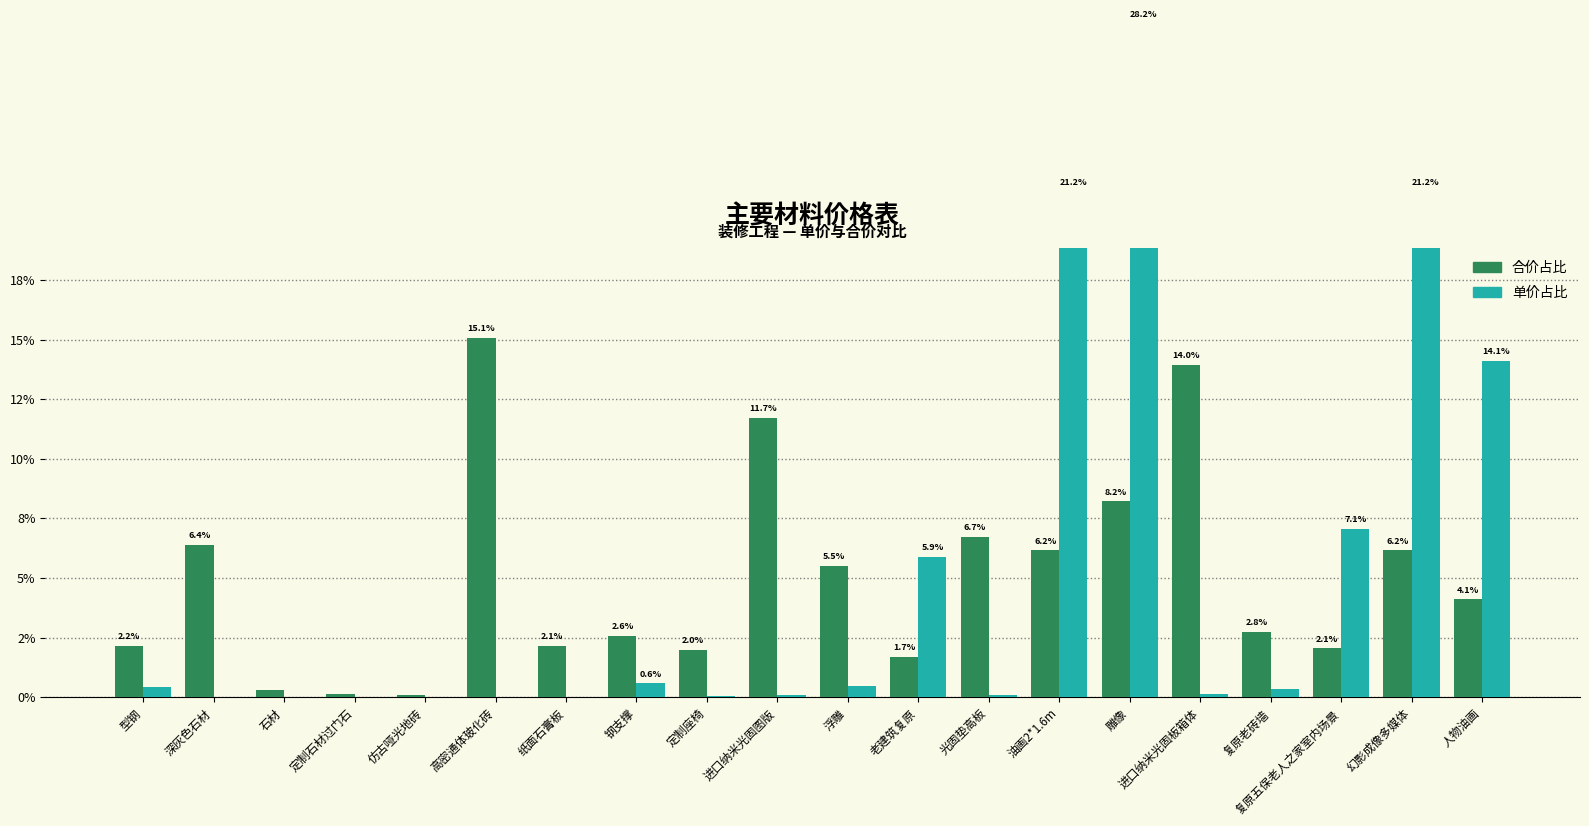

Is it true that 单价占比 equals 0.1 at 进口纳米光固图版?

True